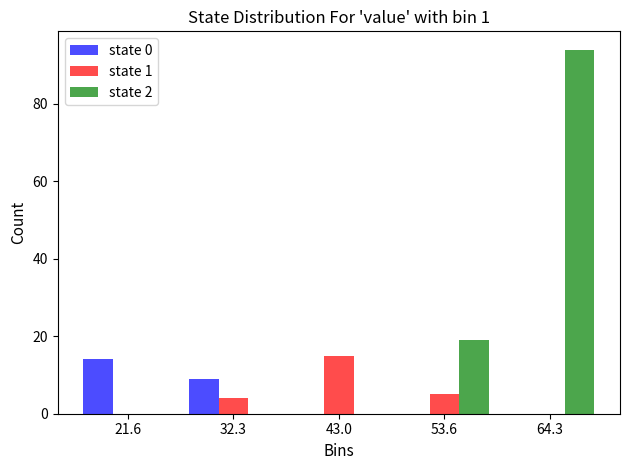

In the state 1 series, which range on the x-axis has the tallest bar?

38 to 48